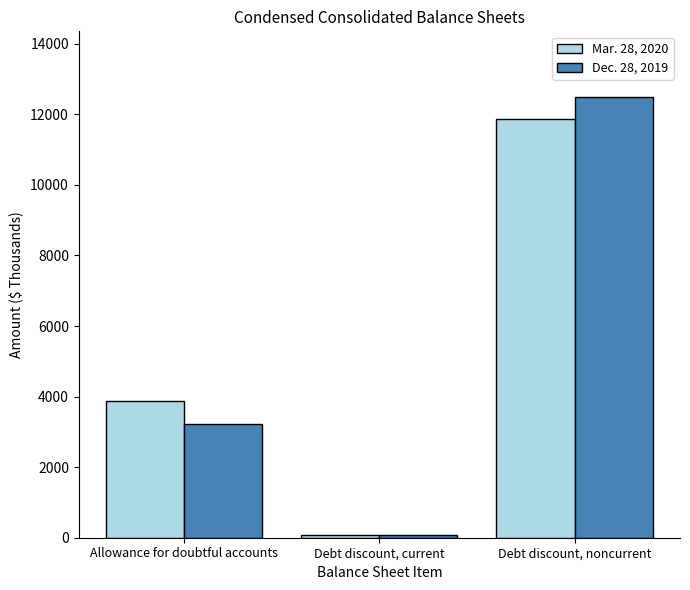

What is the greatest value displayed?

12481